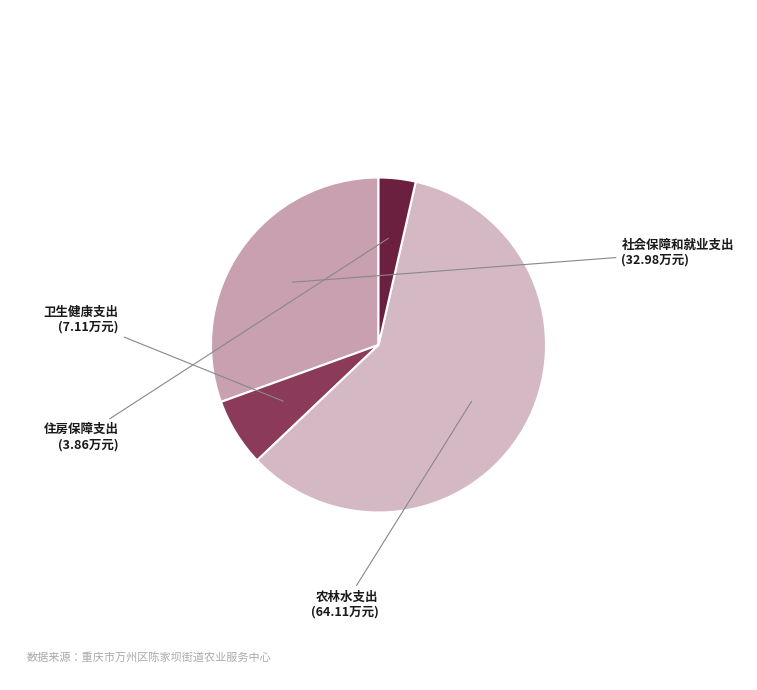

Count the number of slices in the pie.

4